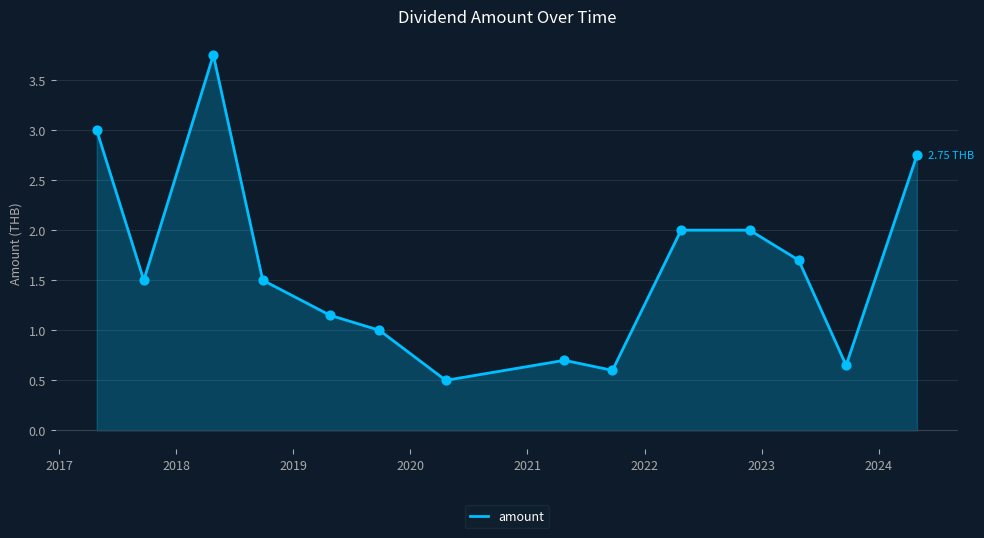

Does the chart have visible grid lines?

Yes